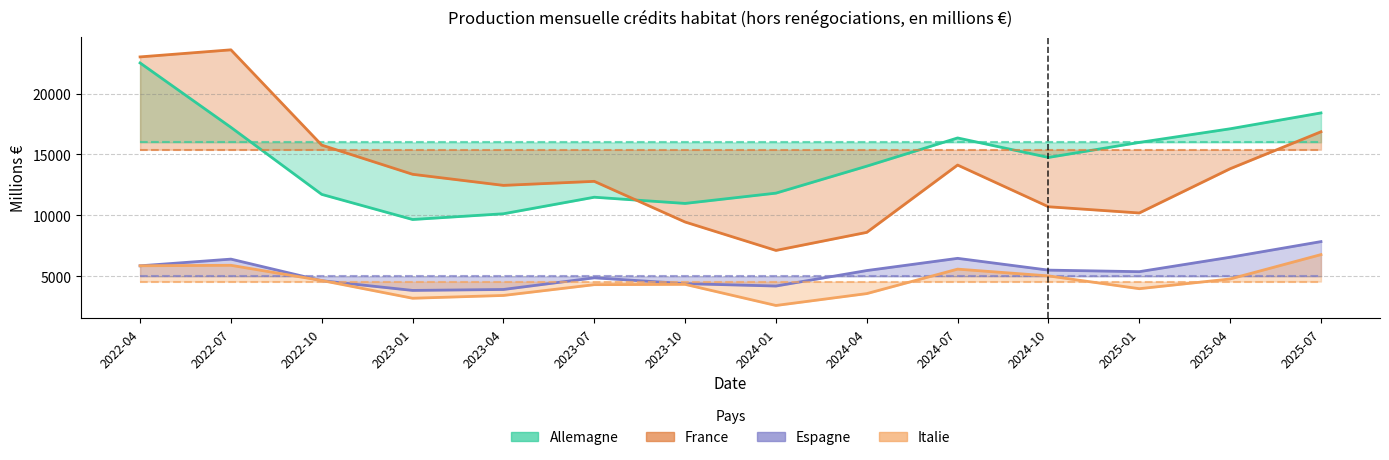

How many data points in Espagne are less than 5467?

7